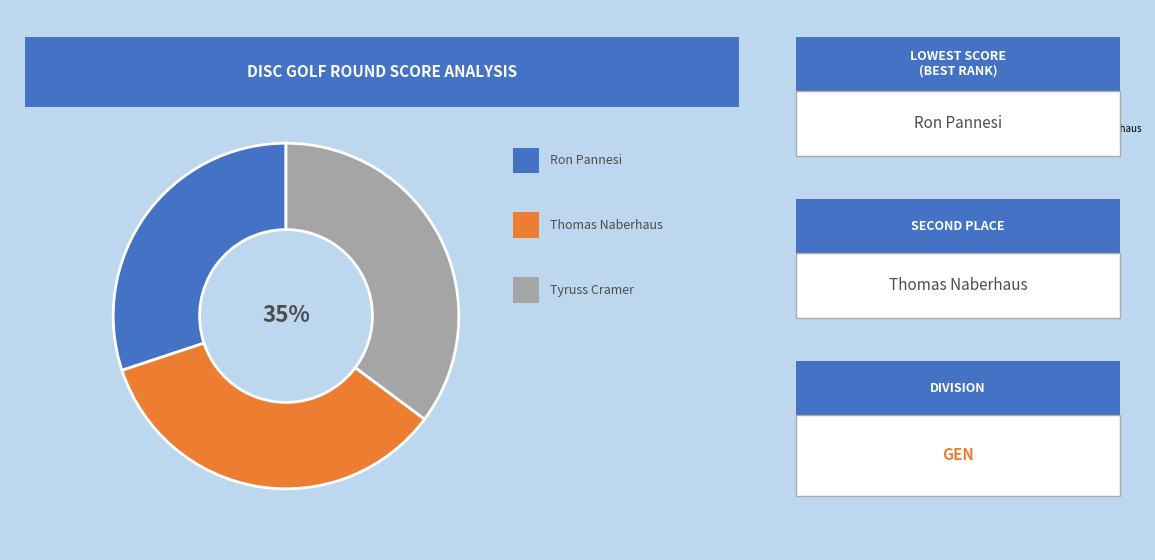

The Thomas Naberhaus slice represents 35% of the pie. True or false?

True